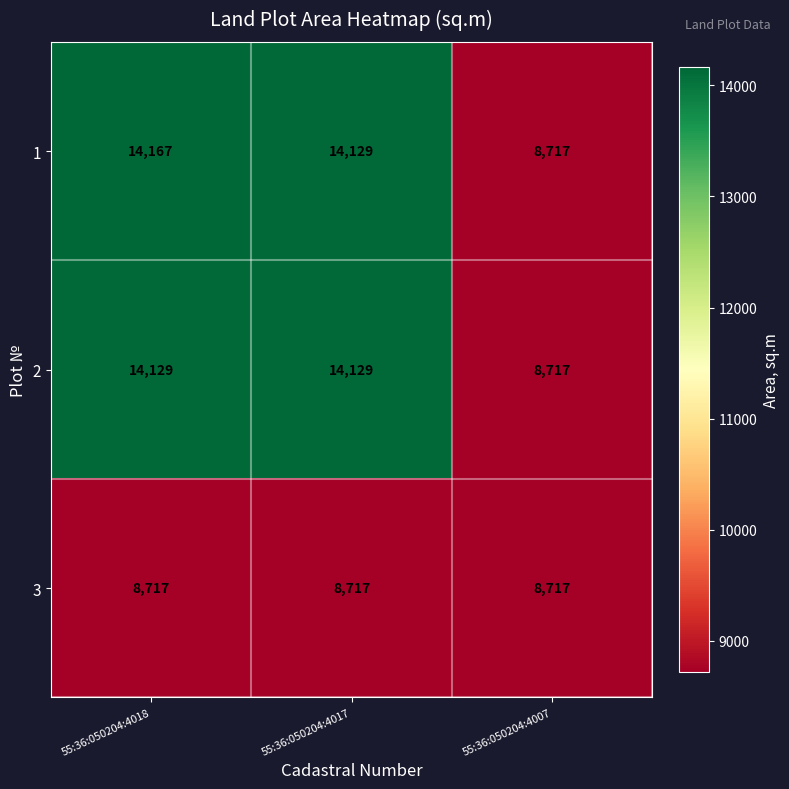

The 2 series shows 8717 at 55:36:050204:4007. True or false?

True